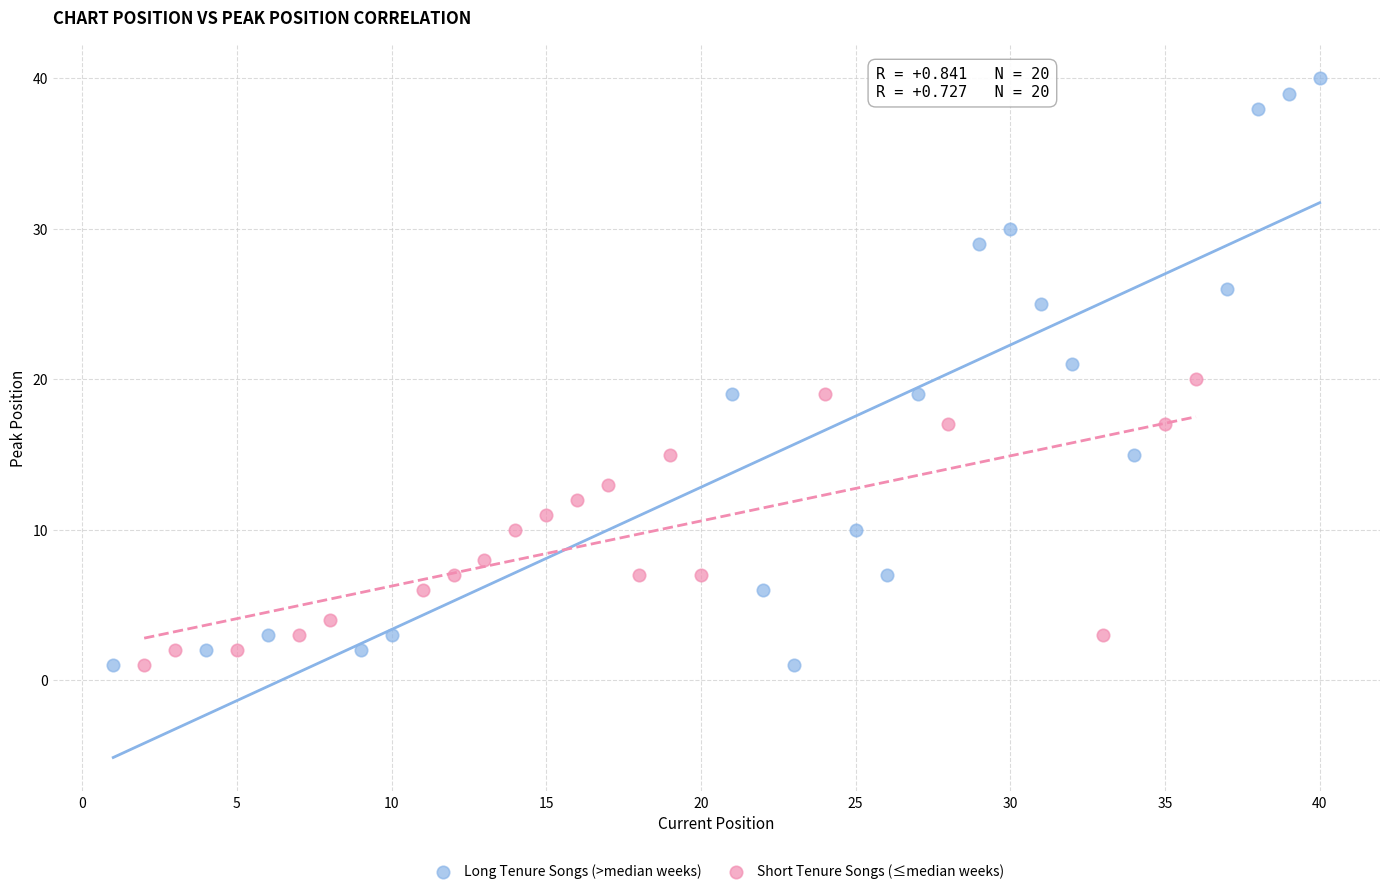

Which series has the widest spread of Y values?

Long Tenure Songs (>median weeks)